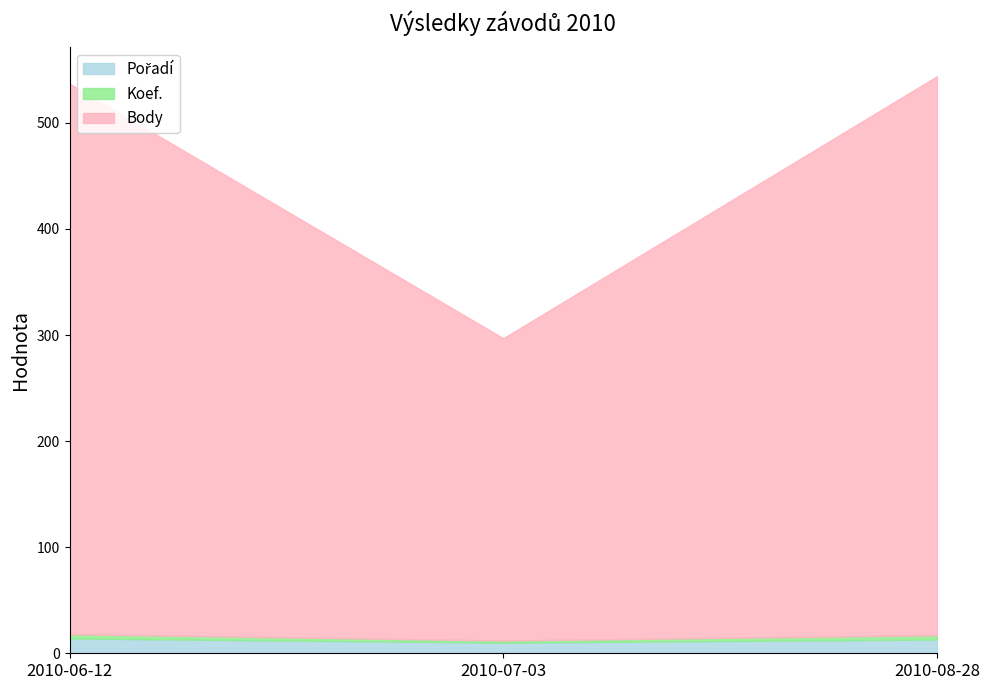

How many lines are shown in the chart?

3